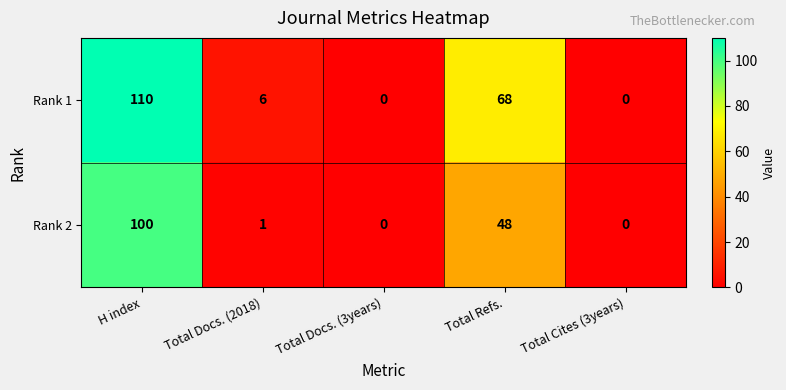

Which series has the widest spread of values?

Rank 1